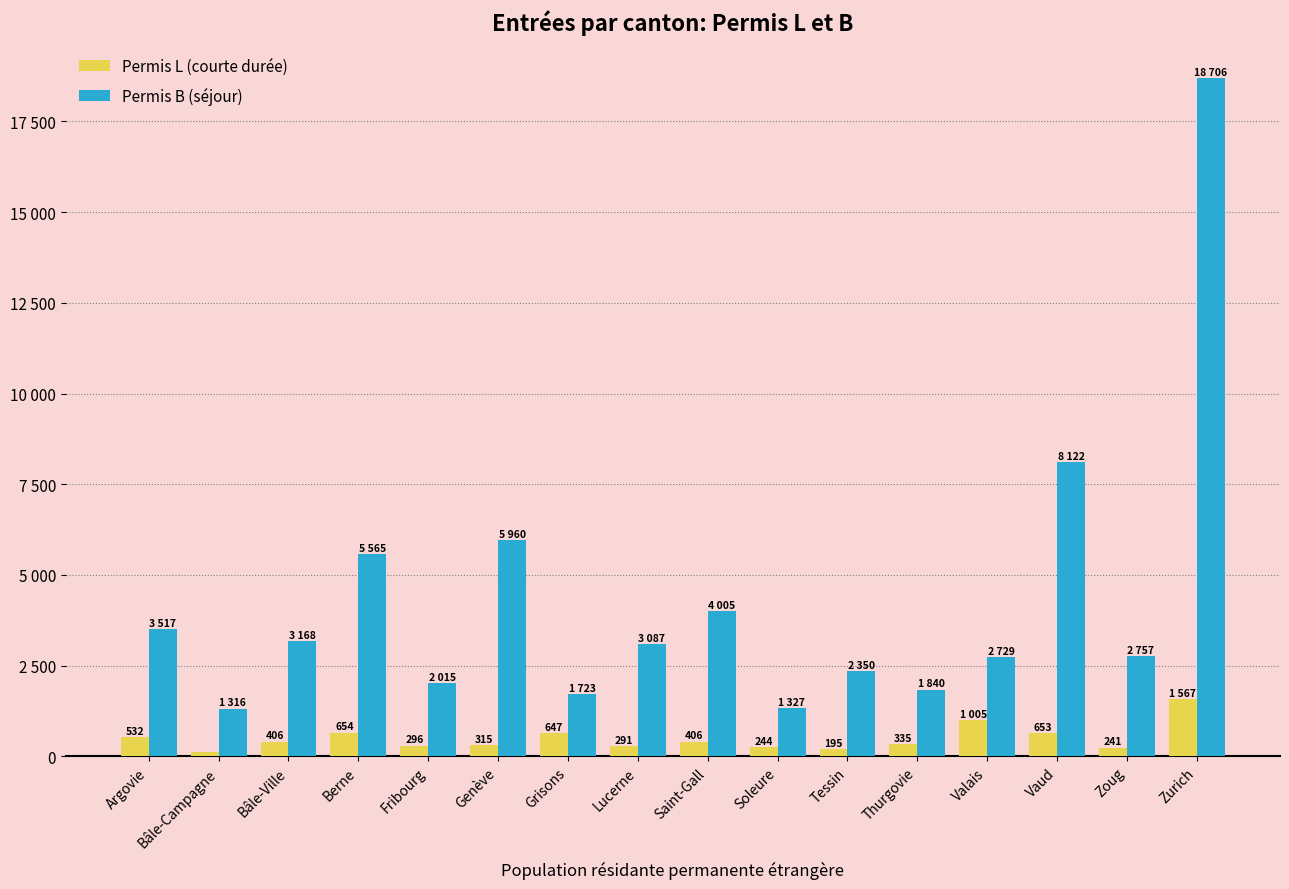

Are the bars horizontal?

No